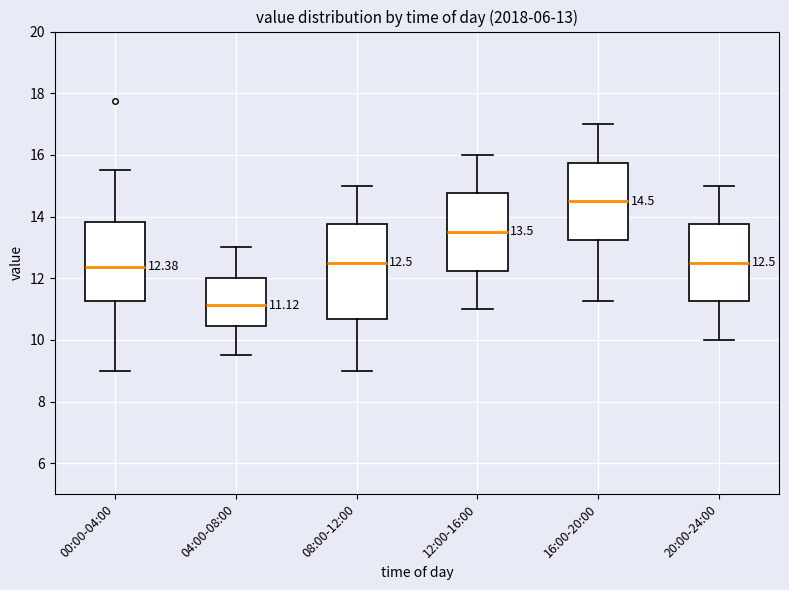

Which box's median line is the highest?

16:00-20:00